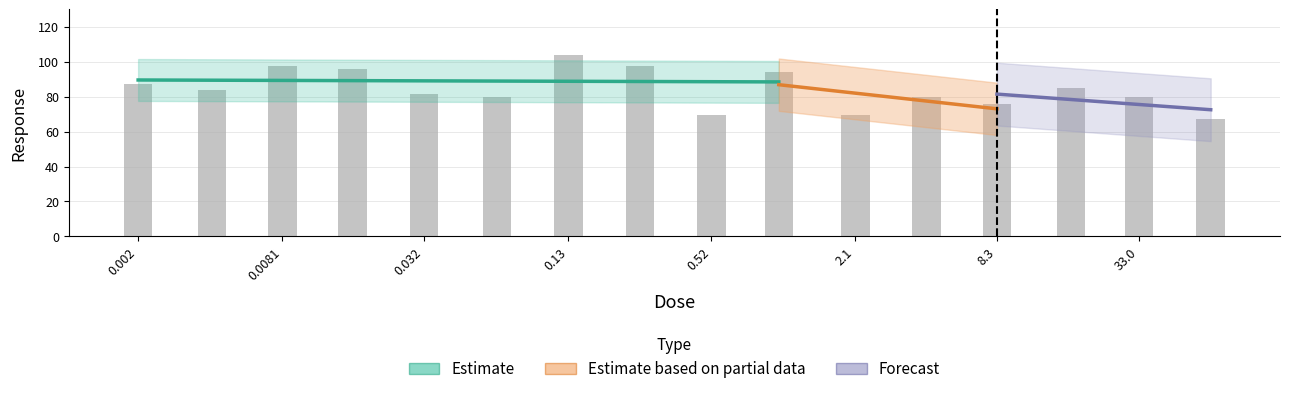

Which category has the highest value across all series?

0.13